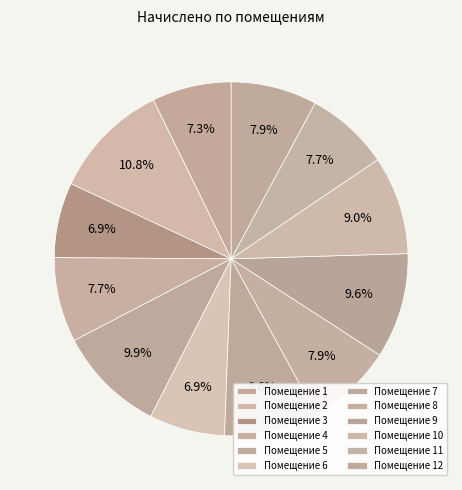

Which slice is the smallest?

3